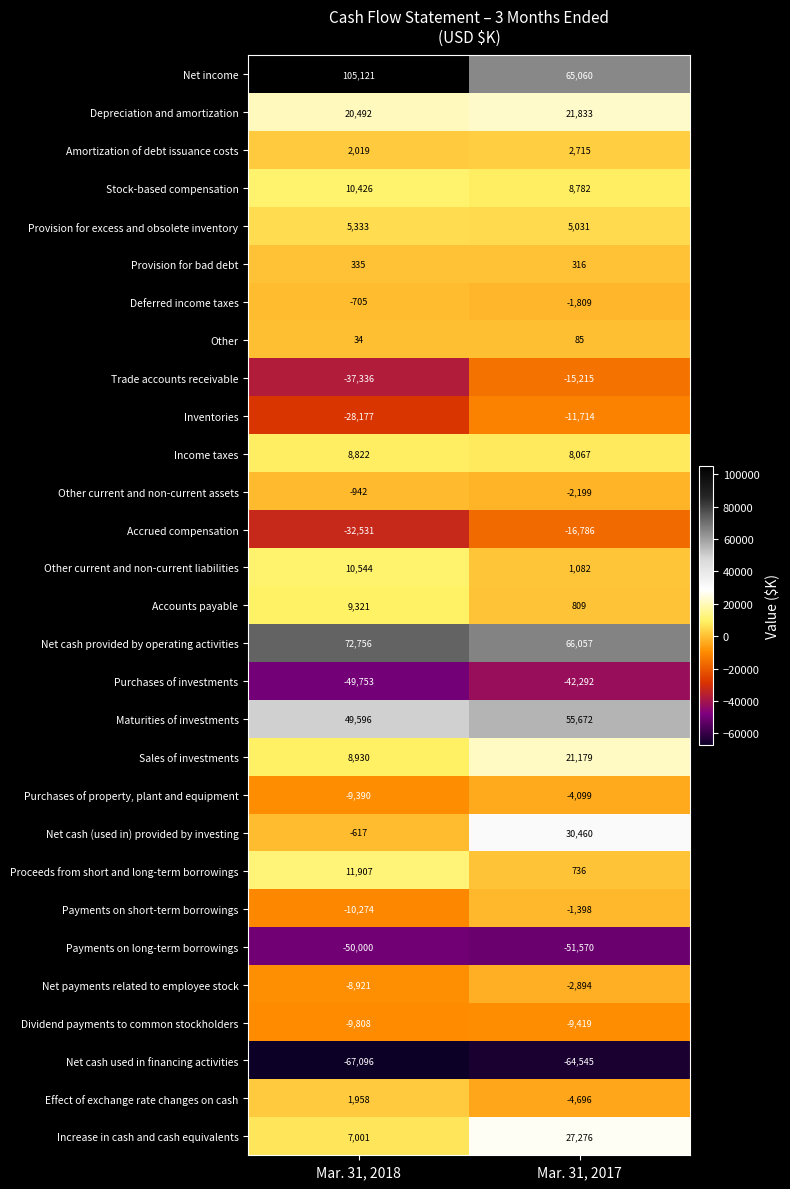

Which series has the widest spread of values?

Net income